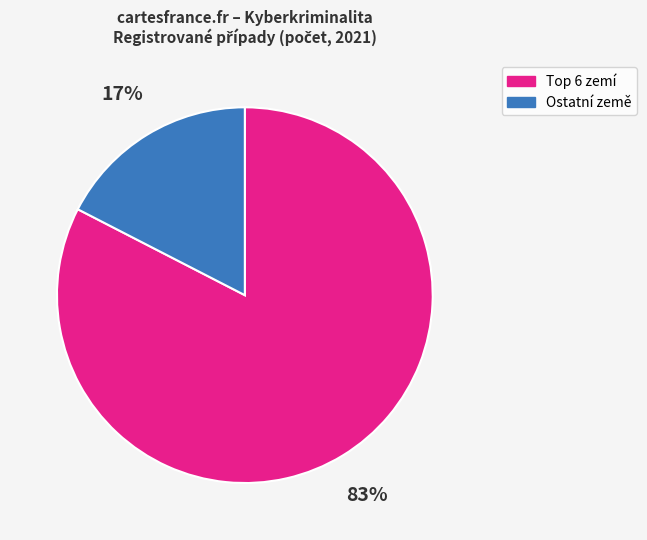

To the nearest percent, what portion does Ostatní země represent?

17%